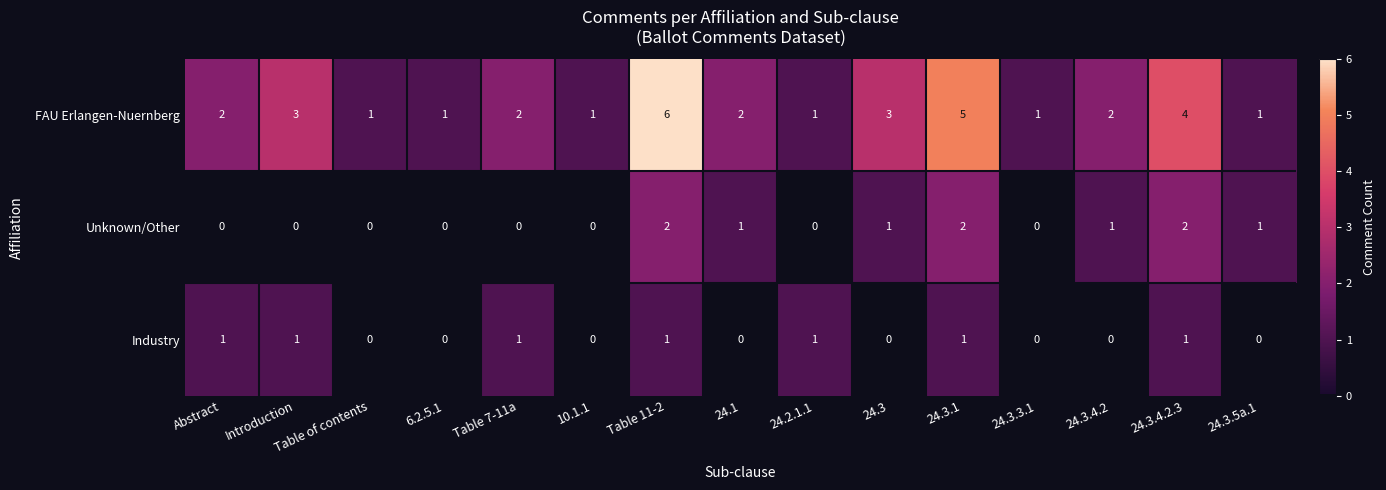

At which label does FAU Erlangen-Nuernberg reach its peak?

Table 11-2